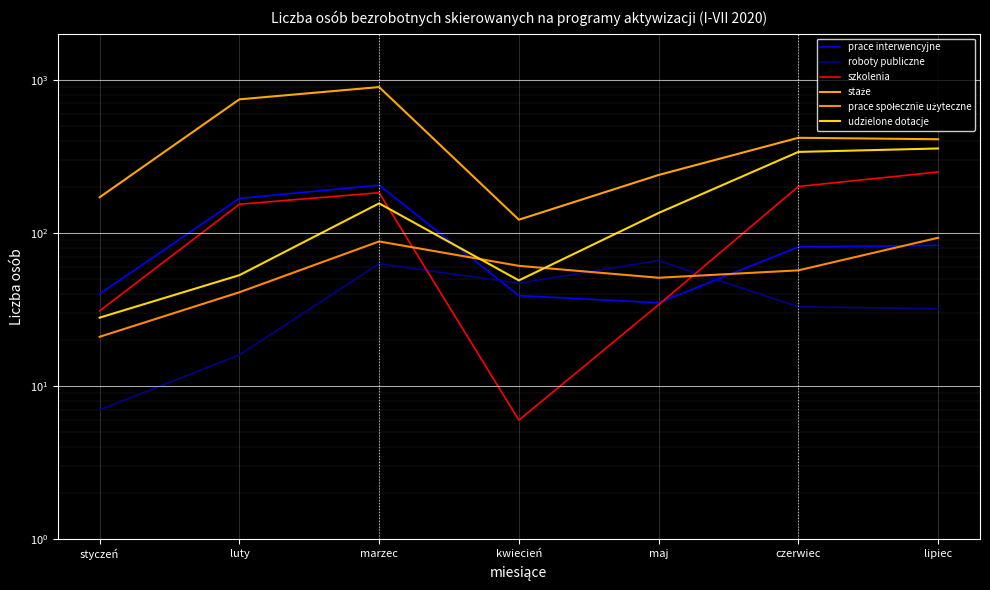

True or false: prace społecznie użyteczne has more than 1 points higher than both neighbors.

False